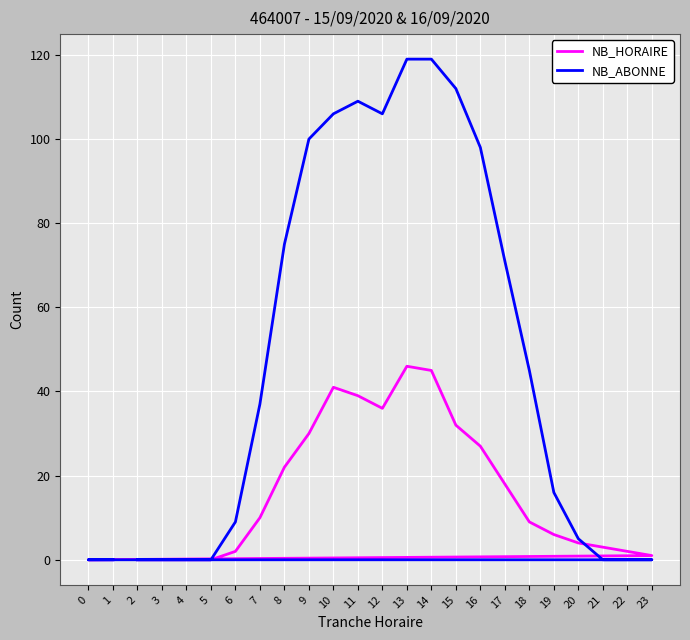

How many intersections are there between NB_ABONNE and NB_HORAIRE?

1